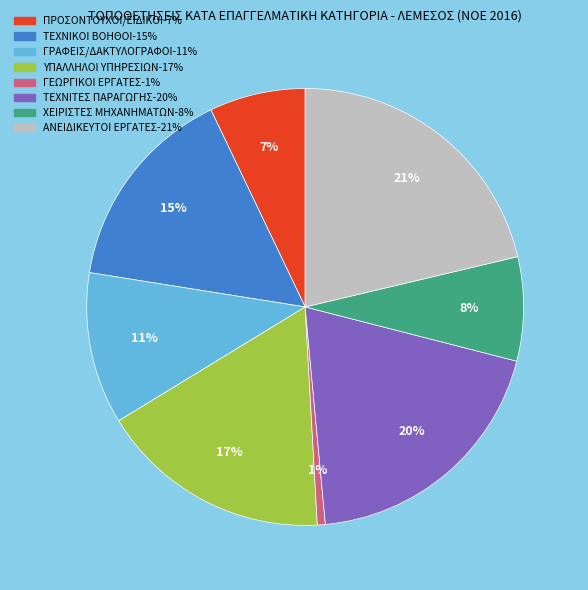

To the nearest percent, what is the average slice percentage?

12%